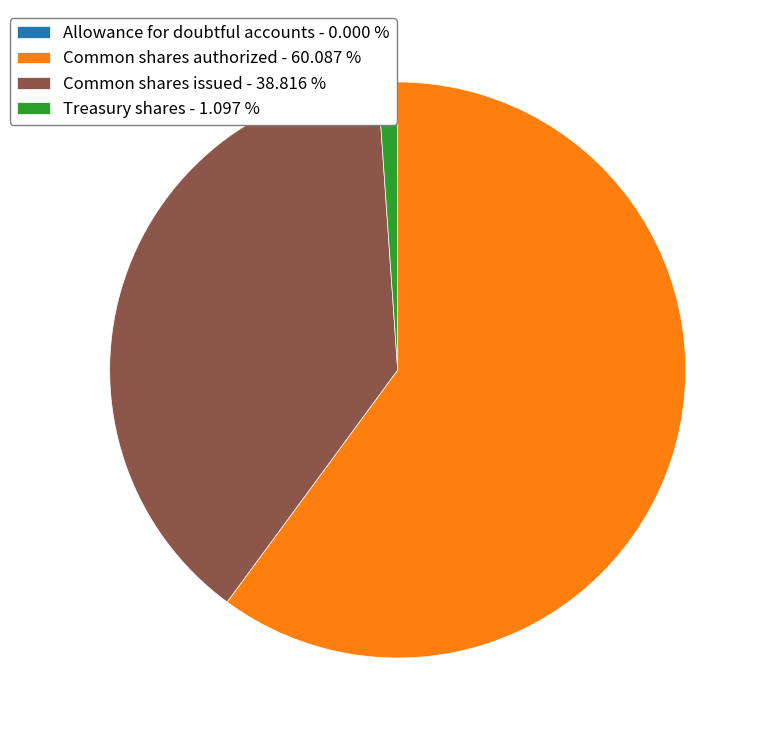

Is the sum of Common shares issued - 38.816 % and Common shares authorized - 60.087 % greater than half?

Yes